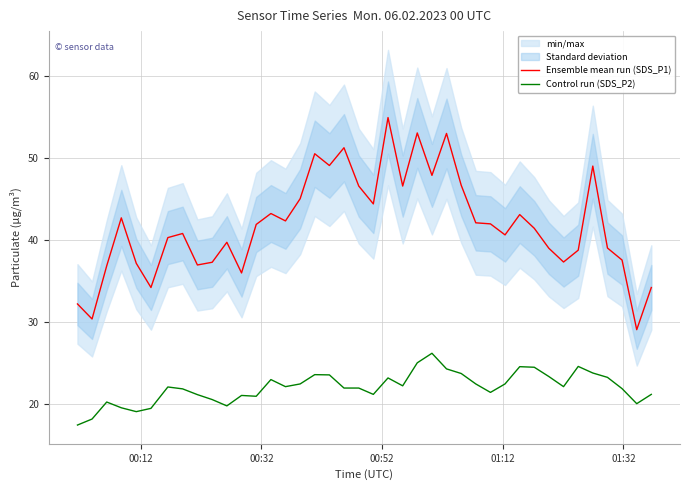

What is the minimum value for Ensemble mean run (SDS_P1)?

29.1